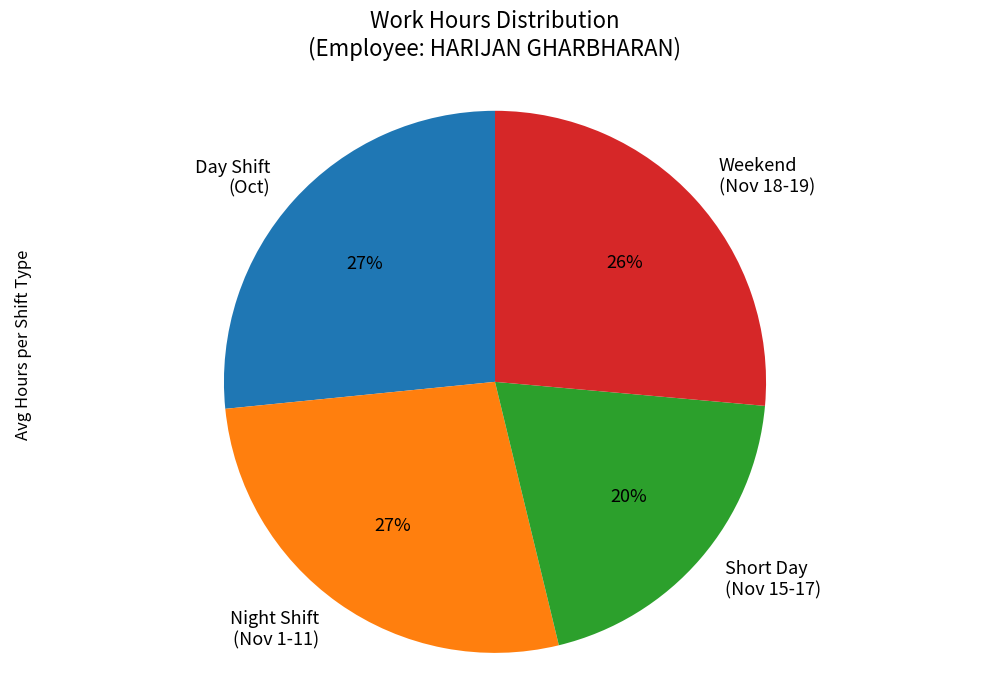

Is the sum of Day Shift (Oct) and Weekend (Nov 18-19) greater than half?

Yes